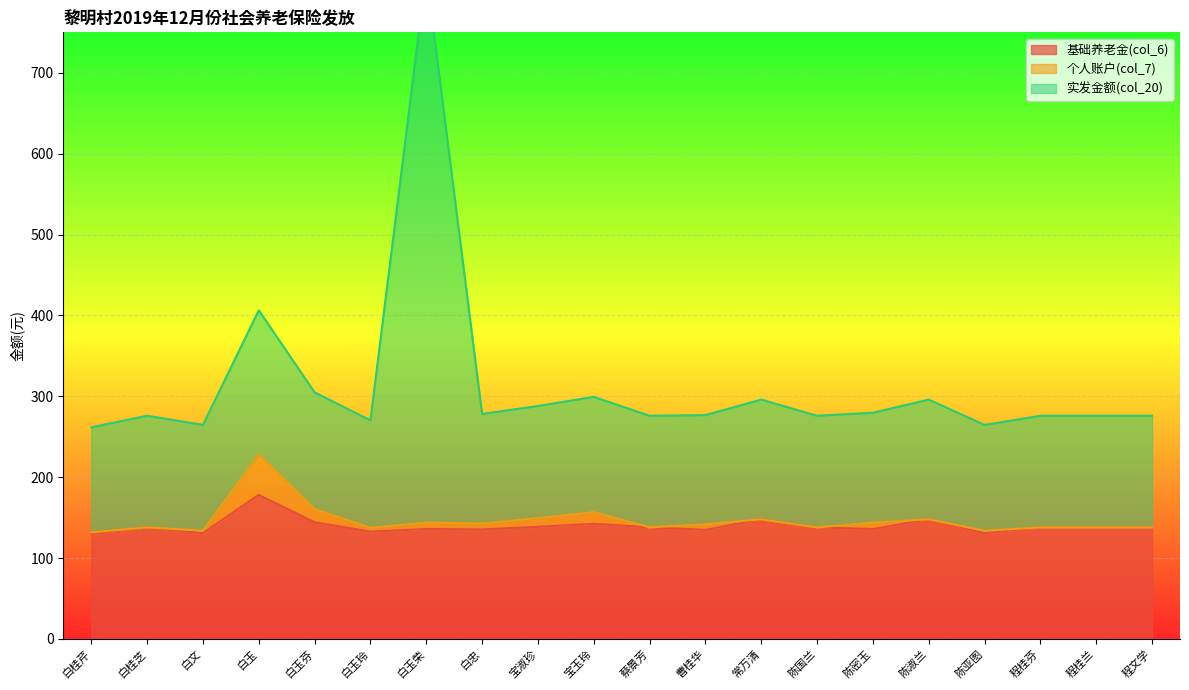

Which series has the largest total across all categories?

实发金额(col_20)